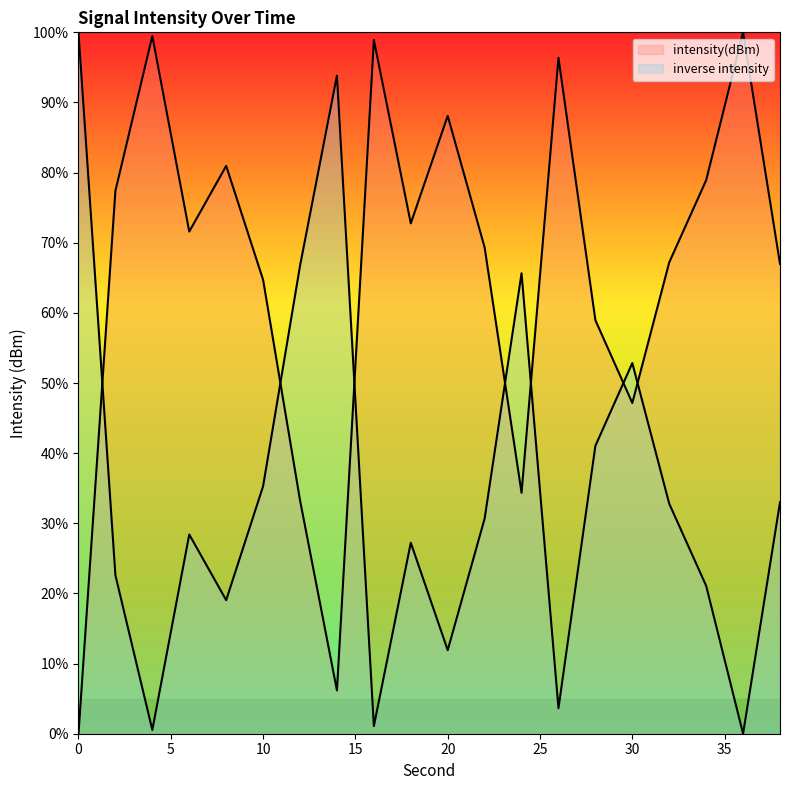

Which has a higher value, 12 or 36?

36